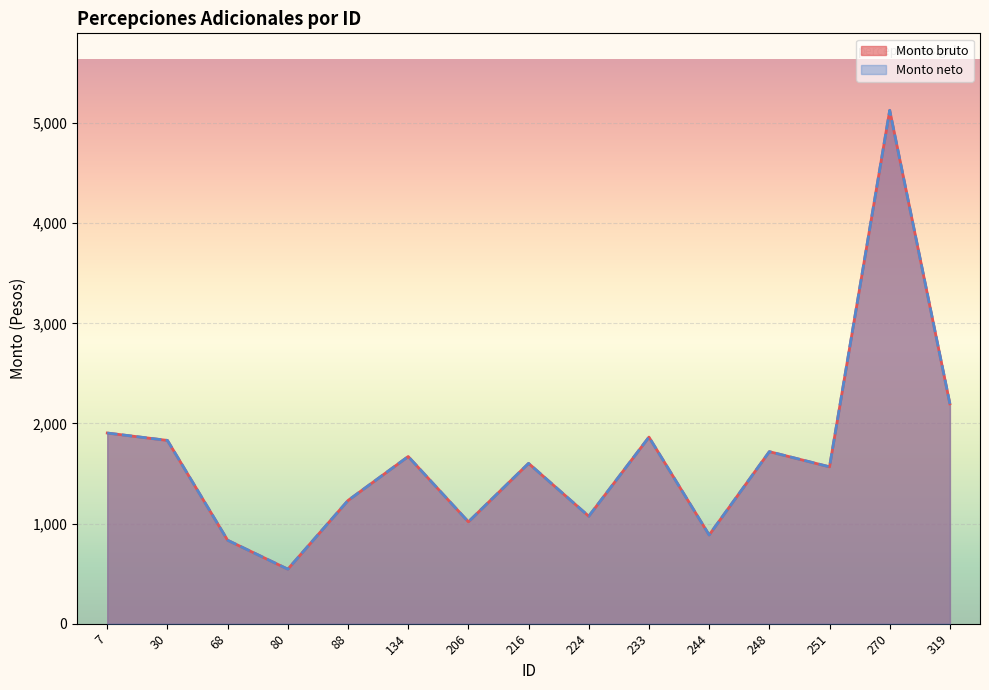

How many values in the Monto neto series are below 1601?

7